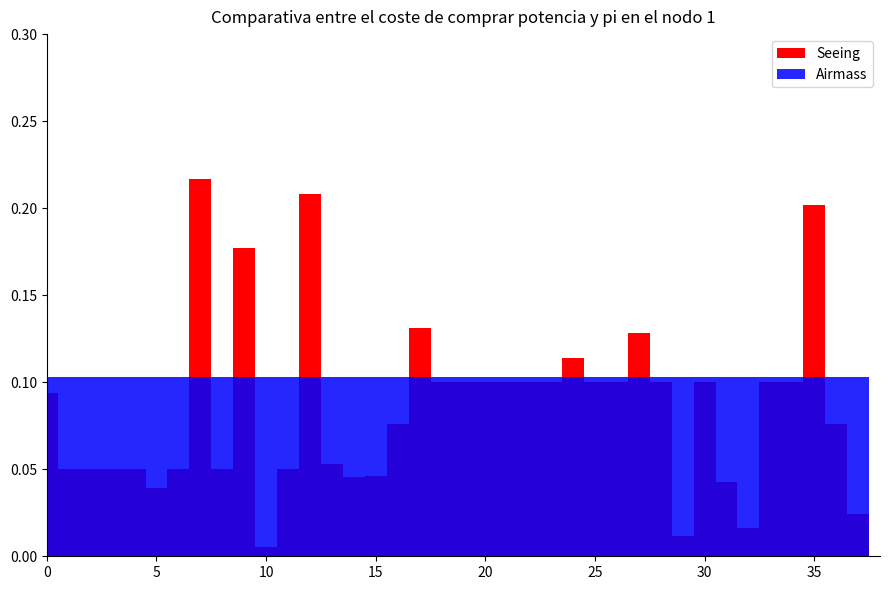

Rank the series at 20 from lowest to highest value.

Seeing, Airmass